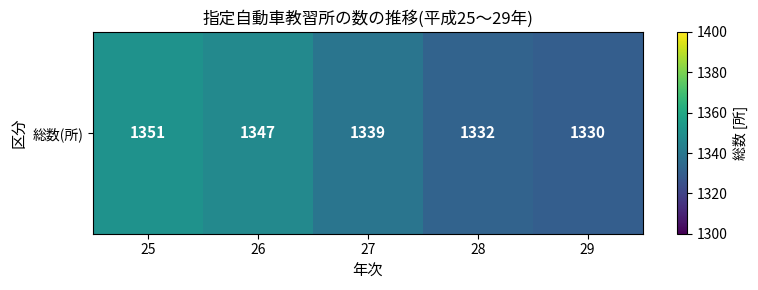

At which label is the value closest to 1340?

27